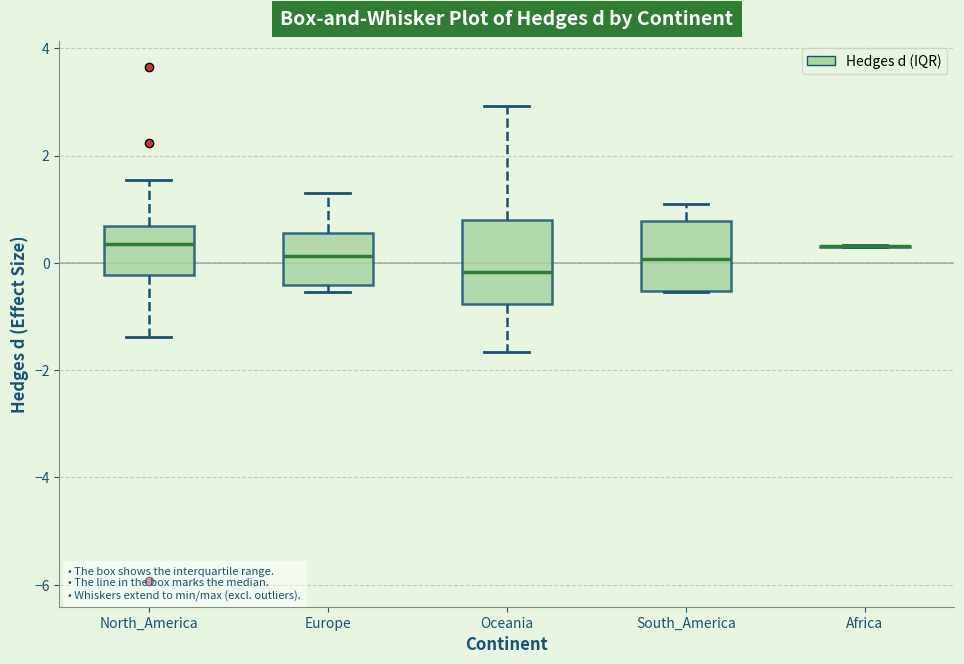

Where does the median line of the box for South_America sit on the y-axis? The values are not printed on the chart, so give them approximately, as read against the axis.

0.0